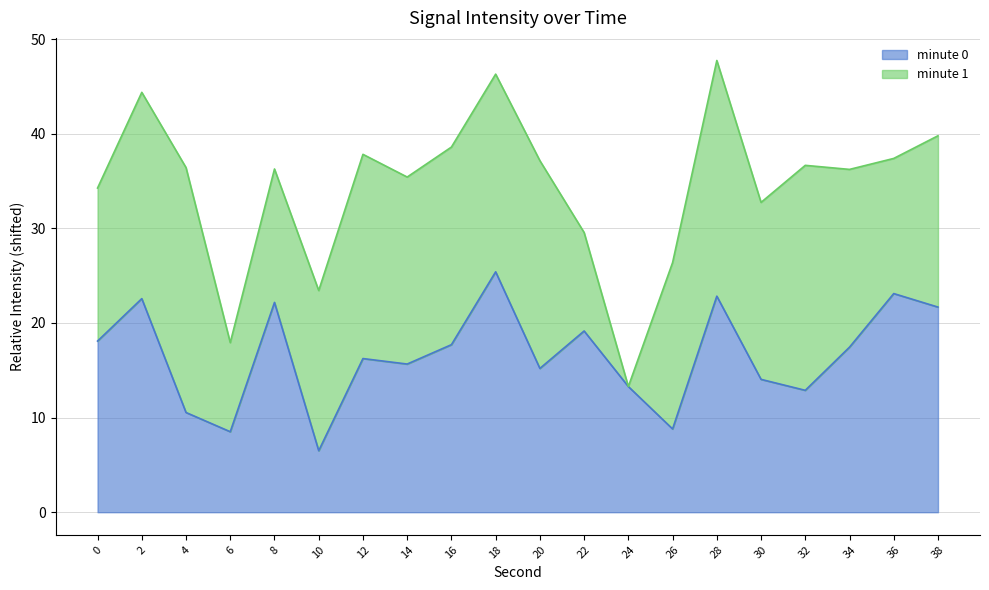

How many values exceed 17?

10